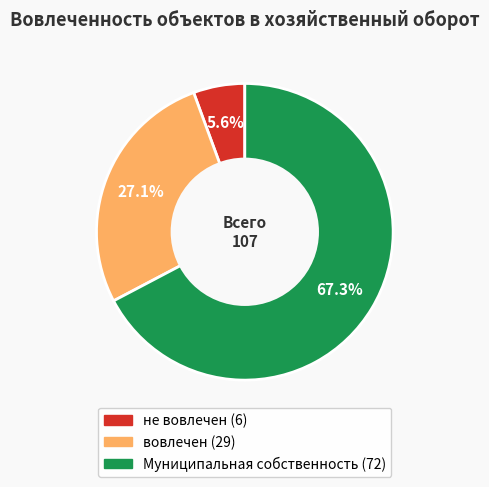

Which category has the biggest portion of the pie?

Муниципальная собственность